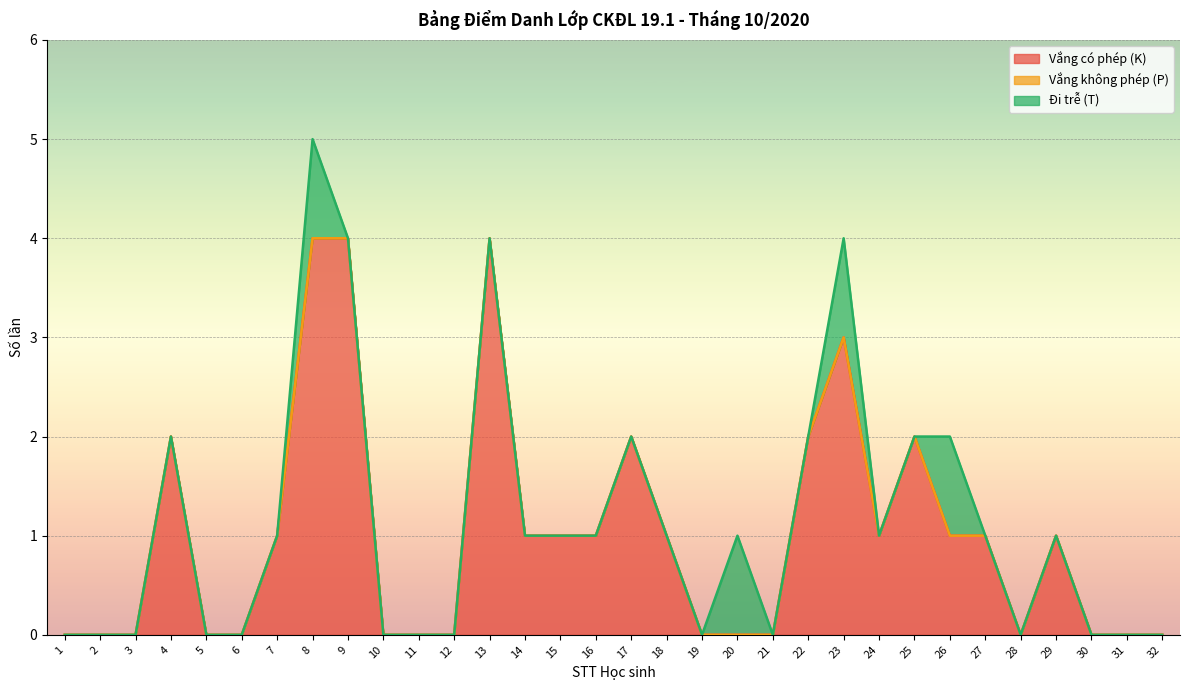

What is the difference between the second highest and second lowest values in the Đi trễ (T) series?

1